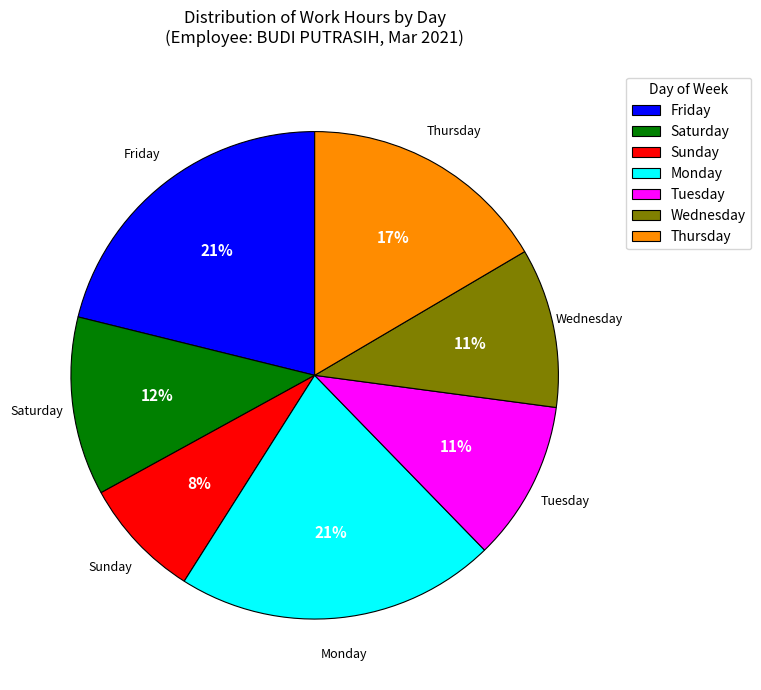

To the nearest percent, what is the combined percentage of Monday and Wednesday?

32%